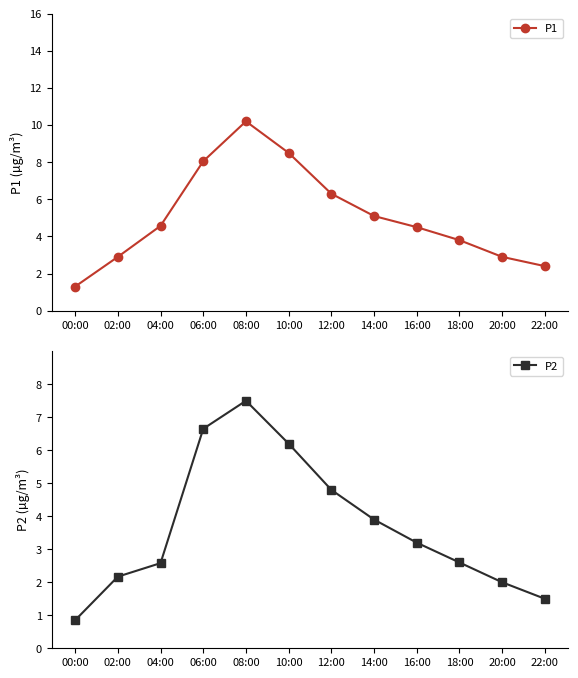

Between 06:00 and 10:00, which series saw the biggest shift?

P2